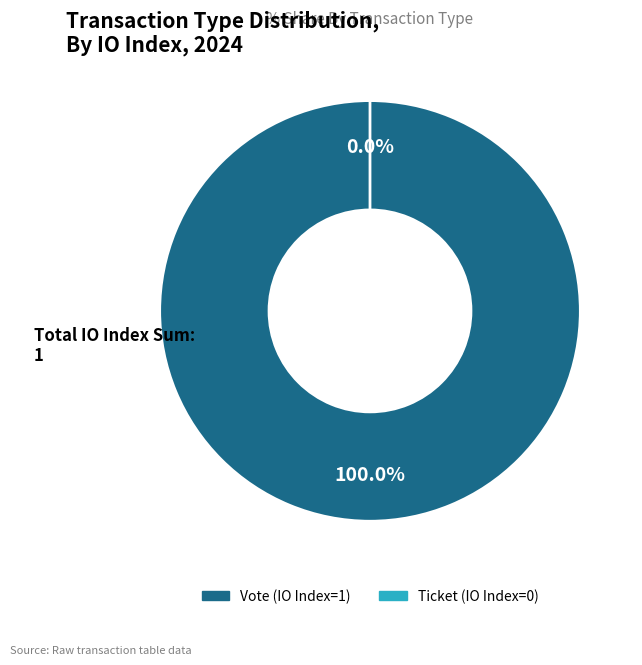

What percentage is NOT represented by Ticket?

100.0%